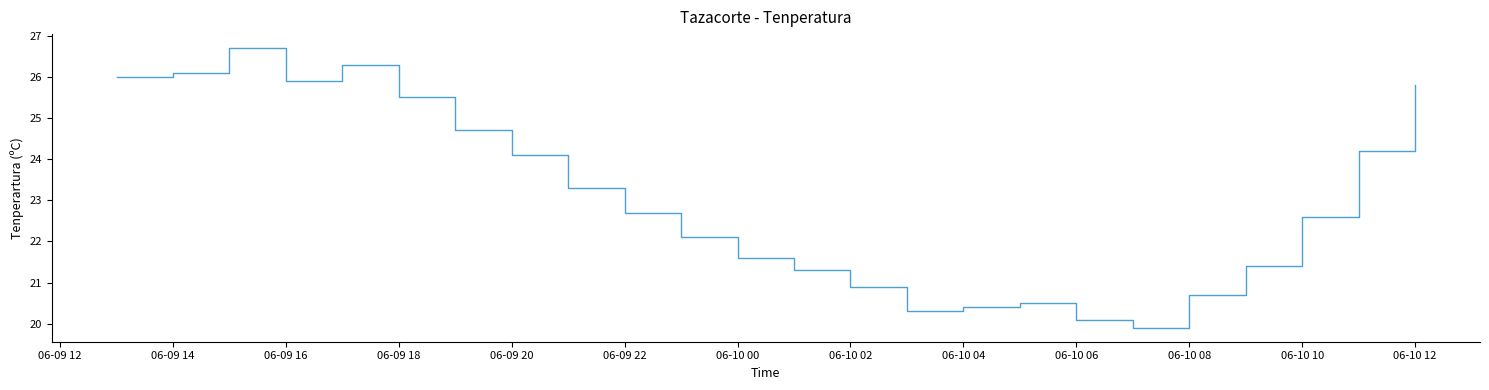

What is the difference between the maximum and minimum values?

6.8